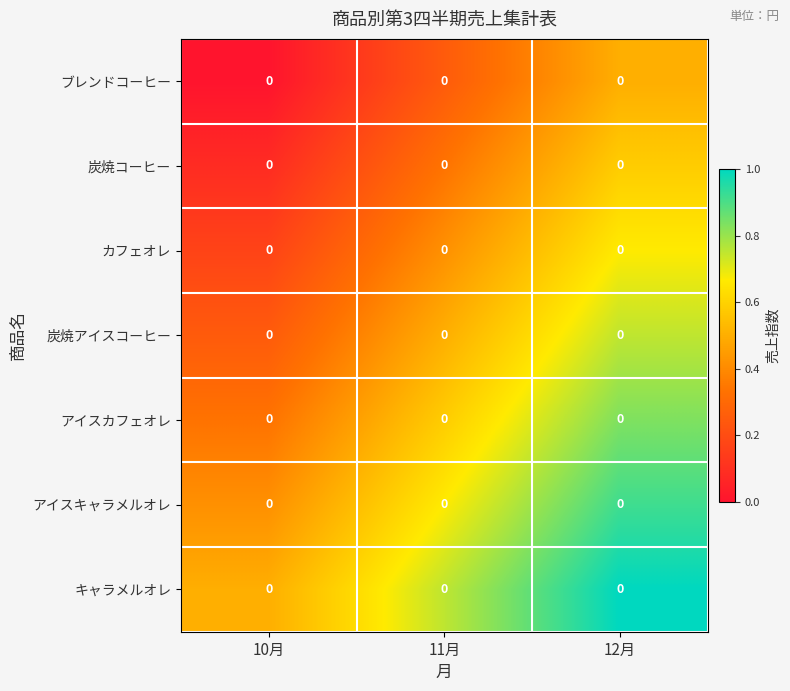

What is the difference between the ブレンドコーヒー values at 12月 and 11月?

0.2